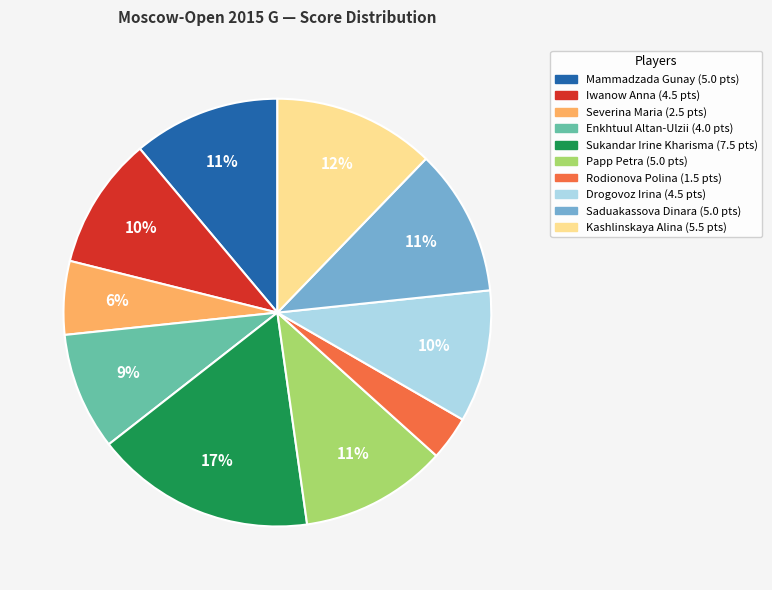

Between Papp Petra and Drogovoz Irina, which is larger?

Papp Petra